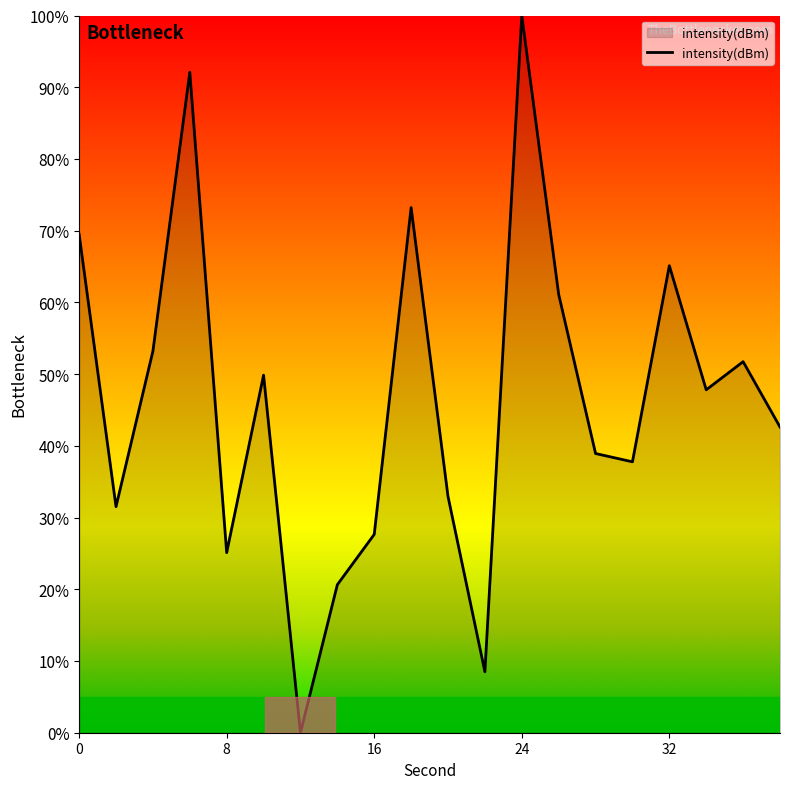

What is the maximum value shown in the chart?

100.0